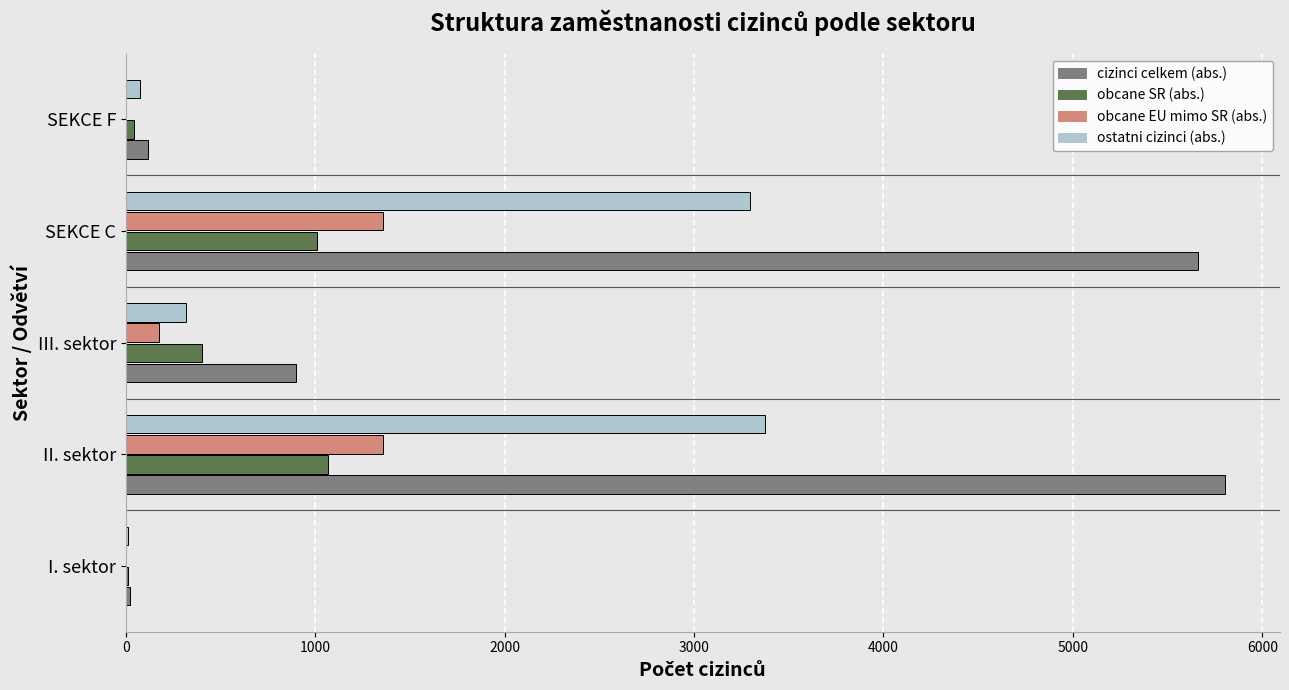

Which series has the largest total across all categories?

cizinci celkem (abs.)